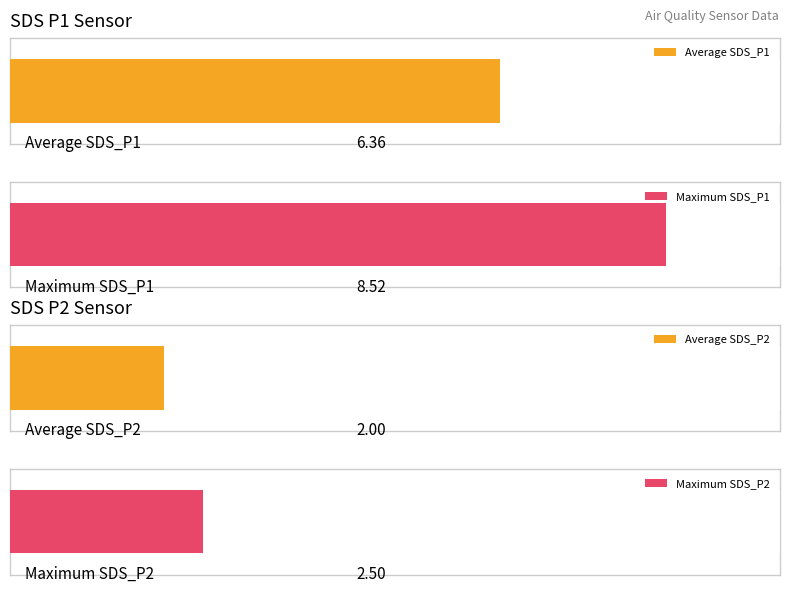

Is the value of SDS_P1 at 00:02 greater than the value of SDS_P2 at 00:00?

Yes